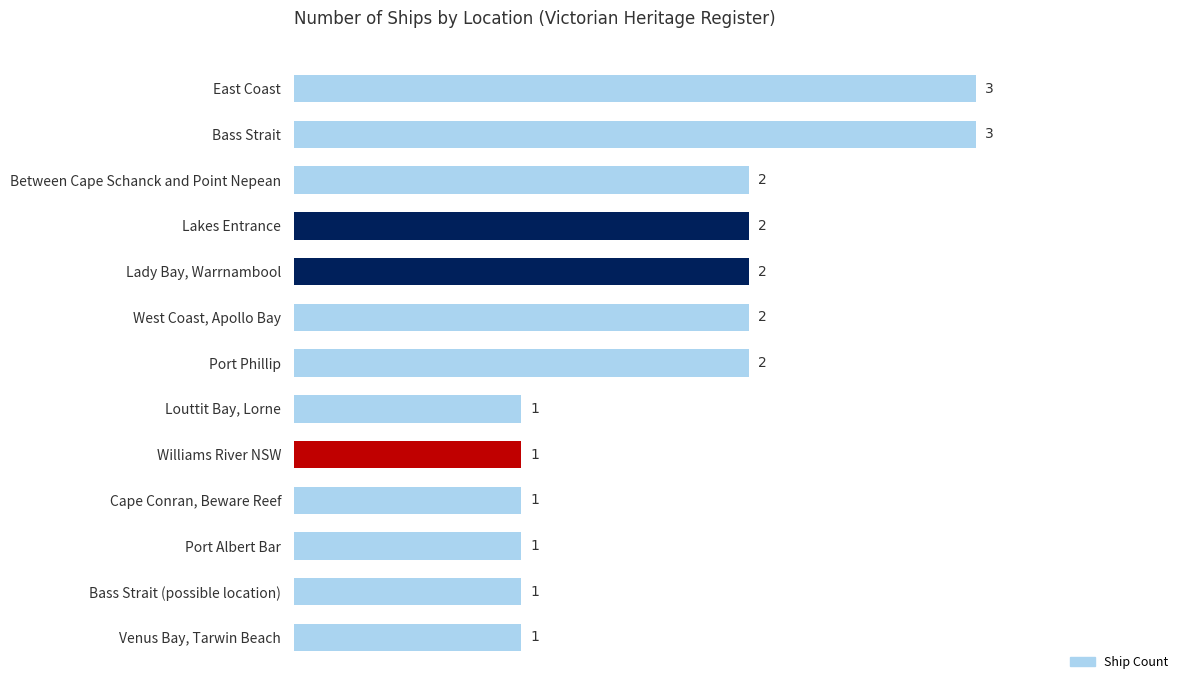

Does the chart contain stacked bars?

No